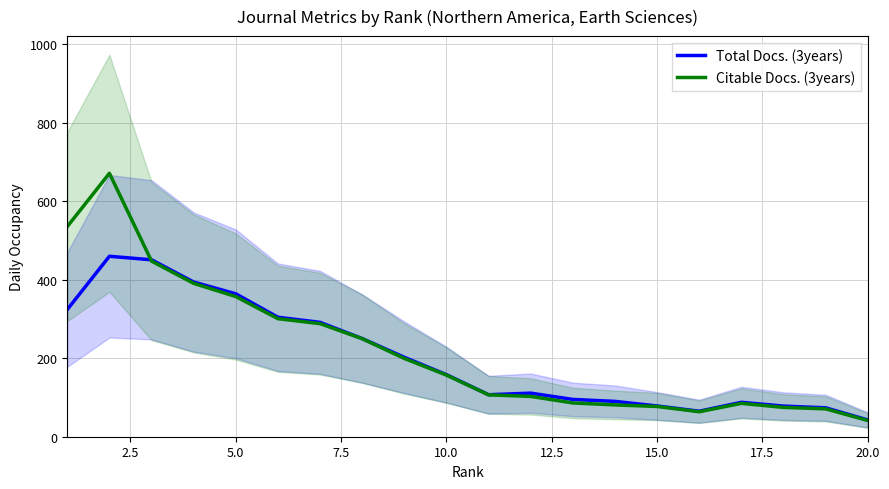

What is the maximum value for Citable Docs. (3years)?

671.0